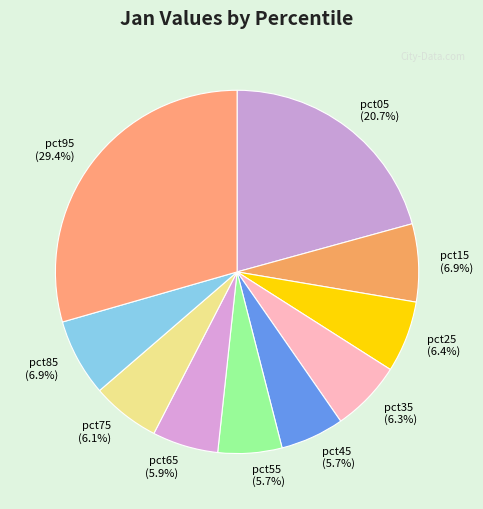

Count the number of slices in the pie.

10